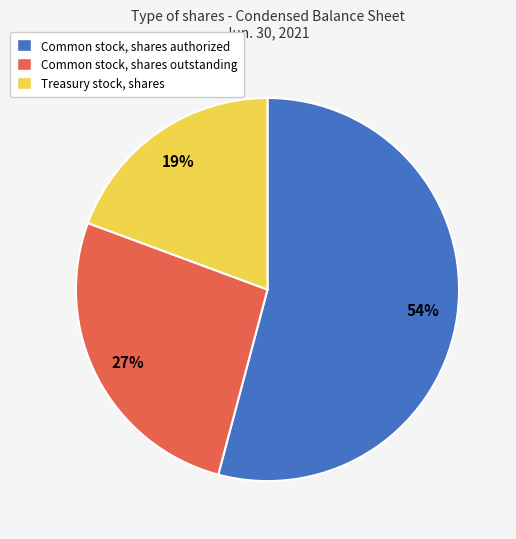

Count the number of slices in the pie.

3